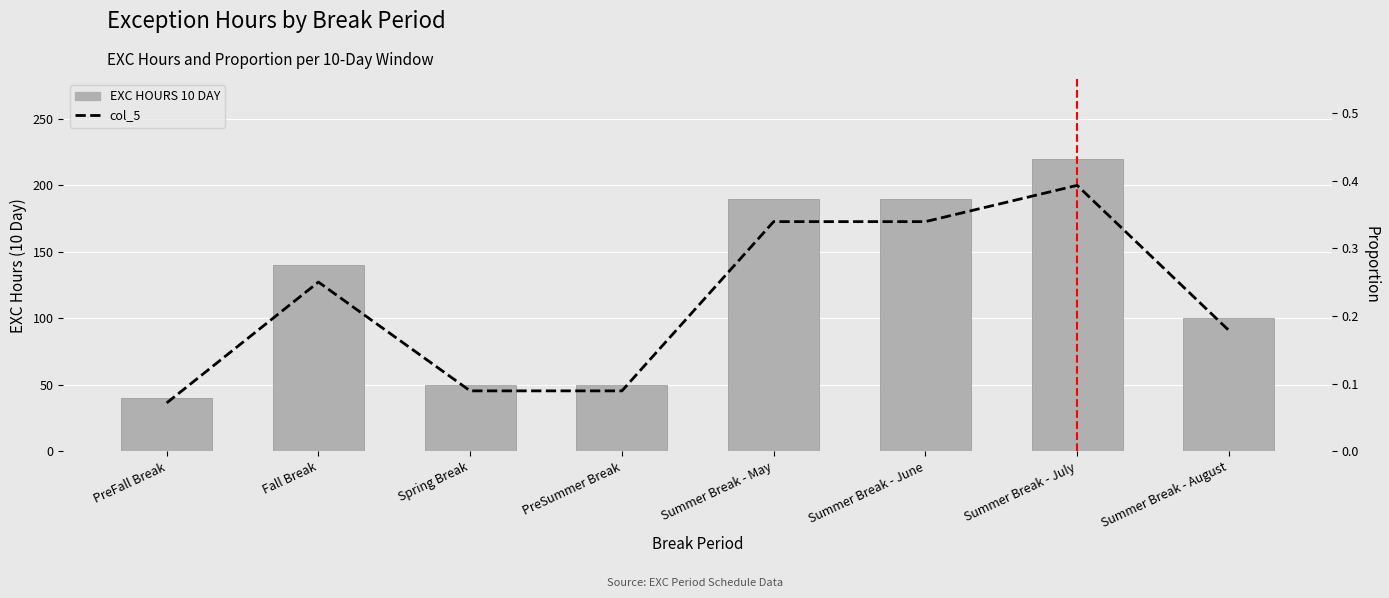

What are all the series names shown in the legend?

EXC HOURS 10 DAY, col_5